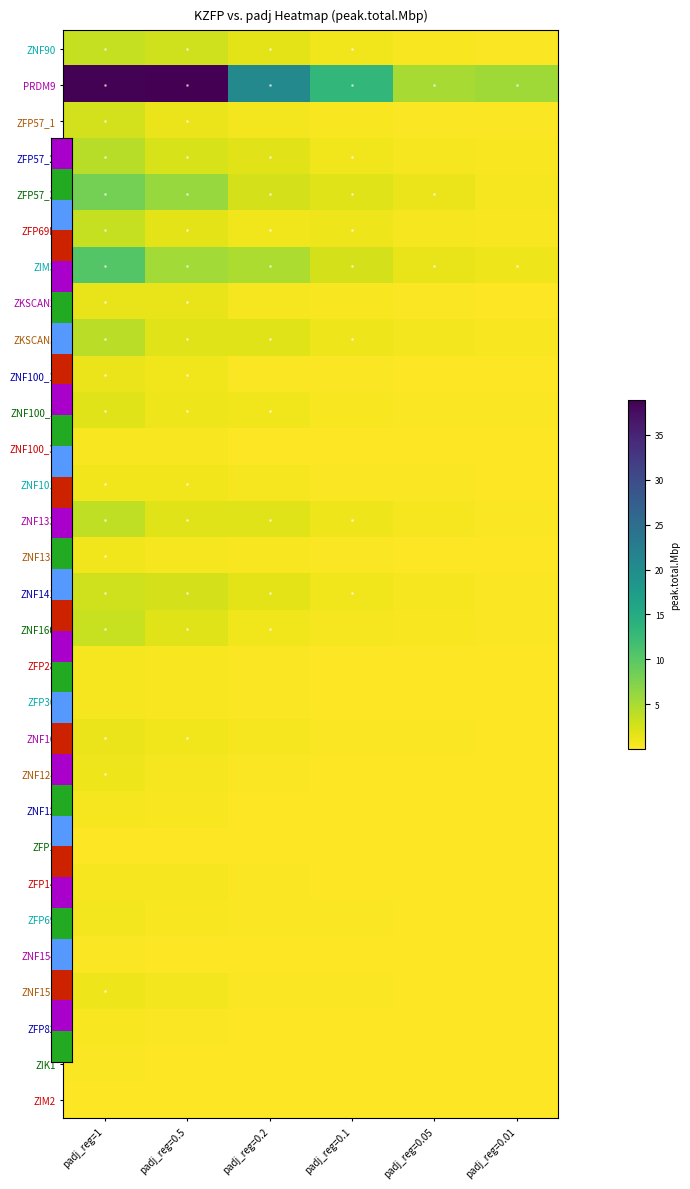

Reading left to right, extract all data points from this chart.

ZNF90: padj_reg=1=3.4	padj_reg=0.5=2.9	padj_reg=0.2=1.6	padj_reg=0.1=0.9	padj_reg=0.05=0.4	padj_reg=0.01=0.2
PRDM9: padj_reg=1=38.7	padj_reg=0.5=38.9	padj_reg=0.2=20.5	padj_reg=0.1=13.2	padj_reg=0.05=5.1	padj_reg=0.01=5.5
ZFP57_1: padj_reg=1=2.6	padj_reg=0.5=1.1	padj_reg=0.2=0.6	padj_reg=0.1=0.4	padj_reg=0.05=0.3	padj_reg=0.01=0.2
ZFP57_2: padj_reg=1=4.2	padj_reg=0.5=2.3	padj_reg=0.2=1.7	padj_reg=0.1=0.8	padj_reg=0.05=0.5	padj_reg=0.01=0.3
ZFP57_3: padj_reg=1=8.2	padj_reg=0.5=6.0	padj_reg=0.2=2.5	padj_reg=0.1=1.9	padj_reg=0.05=1.2	padj_reg=0.01=0.5
ZFP69B: padj_reg=1=3.5	padj_reg=0.5=1.6	padj_reg=0.2=0.9	padj_reg=0.1=0.9	padj_reg=0.05=0.6	padj_reg=0.01=0.3
ZIM3: padj_reg=1=10.4	padj_reg=0.5=5.4	padj_reg=0.2=4.8	padj_reg=0.1=2.5	padj_reg=0.05=1.2	padj_reg=0.01=1.0
ZKSCAN2: padj_reg=1=1.3	padj_reg=0.5=1.4	padj_reg=0.2=0.6	padj_reg=0.1=0.4	padj_reg=0.05=0.2	padj_reg=0.01=0.1
ZKSCAN5: padj_reg=1=4.0	padj_reg=0.5=1.9	padj_reg=0.2=1.8	padj_reg=0.1=1.0	padj_reg=0.05=0.7	padj_reg=0.01=0.4
ZNF100_1: padj_reg=1=1.1	padj_reg=0.5=0.8	padj_reg=0.2=0.3	padj_reg=0.1=0.2	padj_reg=0.05=0.1	padj_reg=0.01=0.1
ZNF100_2: padj_reg=1=1.9	padj_reg=0.5=1.0	padj_reg=0.2=0.9	padj_reg=0.1=0.4	padj_reg=0.05=0.2	padj_reg=0.01=0.2
ZNF100_3: padj_reg=1=0.4	padj_reg=0.5=0.4	padj_reg=0.2=0.1	padj_reg=0.1=0.1	padj_reg=0.05=0.1	padj_reg=0.01=0.0
ZNF101: padj_reg=1=0.9	padj_reg=0.5=0.9	padj_reg=0.2=0.5	padj_reg=0.1=0.3	padj_reg=0.05=0.2	padj_reg=0.01=0.1
ZNF133: padj_reg=1=3.8	padj_reg=0.5=1.9	padj_reg=0.2=1.9	padj_reg=0.1=1.0	padj_reg=0.05=0.5	padj_reg=0.01=0.3
ZNF135: padj_reg=1=0.8	padj_reg=0.5=0.5	padj_reg=0.2=0.4	padj_reg=0.1=0.2	padj_reg=0.05=0.2	padj_reg=0.01=0.1
ZNF141: padj_reg=1=2.8	padj_reg=0.5=2.5	padj_reg=0.2=1.6	padj_reg=0.1=0.8	padj_reg=0.05=0.6	padj_reg=0.01=0.3
ZNF160: padj_reg=1=3.3	padj_reg=0.5=1.9	padj_reg=0.2=0.9	padj_reg=0.1=0.6	padj_reg=0.05=0.3	padj_reg=0.01=0.3
ZFP28: padj_reg=1=0.5	padj_reg=0.5=0.3	padj_reg=0.2=0.3	padj_reg=0.1=0.1	padj_reg=0.05=0.1	padj_reg=0.01=0.1
ZFP30: padj_reg=1=0.6	padj_reg=0.5=0.3	padj_reg=0.2=0.2	padj_reg=0.1=0.1	padj_reg=0.05=0.1	padj_reg=0.01=0.1
ZNF10: padj_reg=1=1.2	padj_reg=0.5=0.8	padj_reg=0.2=0.5	padj_reg=0.1=0.2	padj_reg=0.05=0.2	padj_reg=0.01=0.1
ZNF124: padj_reg=1=0.9	padj_reg=0.5=0.6	padj_reg=0.2=0.3	padj_reg=0.1=0.1	padj_reg=0.05=0.1	padj_reg=0.01=0.1
ZNF12: padj_reg=1=0.6	padj_reg=0.5=0.4	padj_reg=0.2=0.1	padj_reg=0.1=0.1	padj_reg=0.05=0.1	padj_reg=0.01=0.0
ZFP1: padj_reg=1=0.1	padj_reg=0.5=0.0	padj_reg=0.2=0.0	padj_reg=0.1=0.0	padj_reg=0.05=0.0	padj_reg=0.01=0.0
ZFP14: padj_reg=1=0.6	padj_reg=0.5=0.5	padj_reg=0.2=0.3	padj_reg=0.1=0.1	padj_reg=0.05=0.1	padj_reg=0.01=0.0
ZFP69: padj_reg=1=0.7	padj_reg=0.5=0.3	padj_reg=0.2=0.3	padj_reg=0.1=0.2	padj_reg=0.05=0.1	padj_reg=0.01=0.1
ZNF154: padj_reg=1=0.2	padj_reg=0.5=0.1	padj_reg=0.2=0.0	padj_reg=0.1=0.0	padj_reg=0.05=0.0	padj_reg=0.01=0.0
ZNF157: padj_reg=1=1.0	padj_reg=0.5=0.7	padj_reg=0.2=0.3	padj_reg=0.1=0.2	padj_reg=0.05=0.1	padj_reg=0.01=0.1
ZFP82: padj_reg=1=0.3	padj_reg=0.5=0.2	padj_reg=0.2=0.1	padj_reg=0.1=0.1	padj_reg=0.05=0.0	padj_reg=0.01=0.0
ZIK1: padj_reg=1=0.2	padj_reg=0.5=0.1	padj_reg=0.2=0.1	padj_reg=0.1=0.0	padj_reg=0.05=0.0	padj_reg=0.01=0.0
ZIM2: padj_reg=1=0.1	padj_reg=0.5=0.0	padj_reg=0.2=0.0	padj_reg=0.1=0.0	padj_reg=0.05=0.0	padj_reg=0.01=0.0